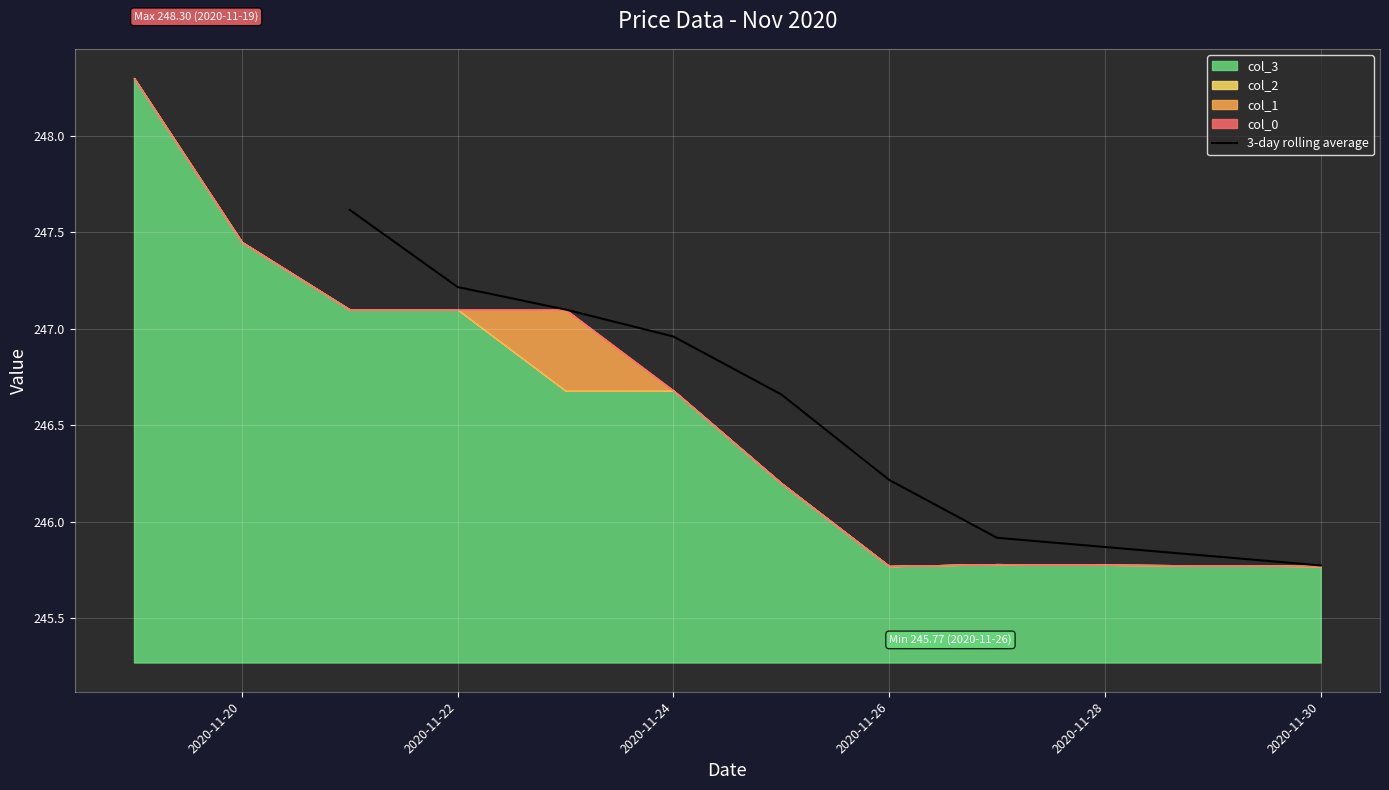

The value of 3-day rolling average at 2020-11-22 is 247.2. True or false?

True